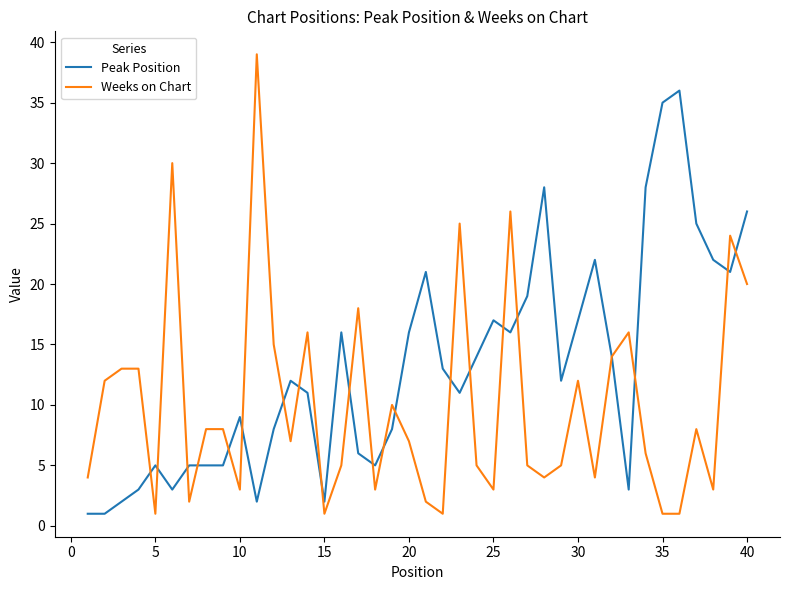

After their last crossing, which series has the higher values: Peak Position or Weeks on Chart?

Peak Position